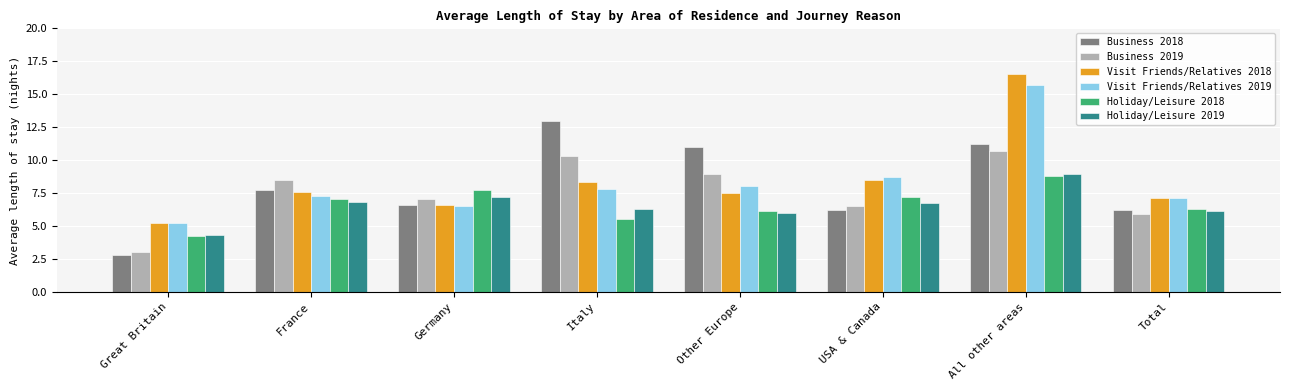

What is the greatest value displayed?

16.5